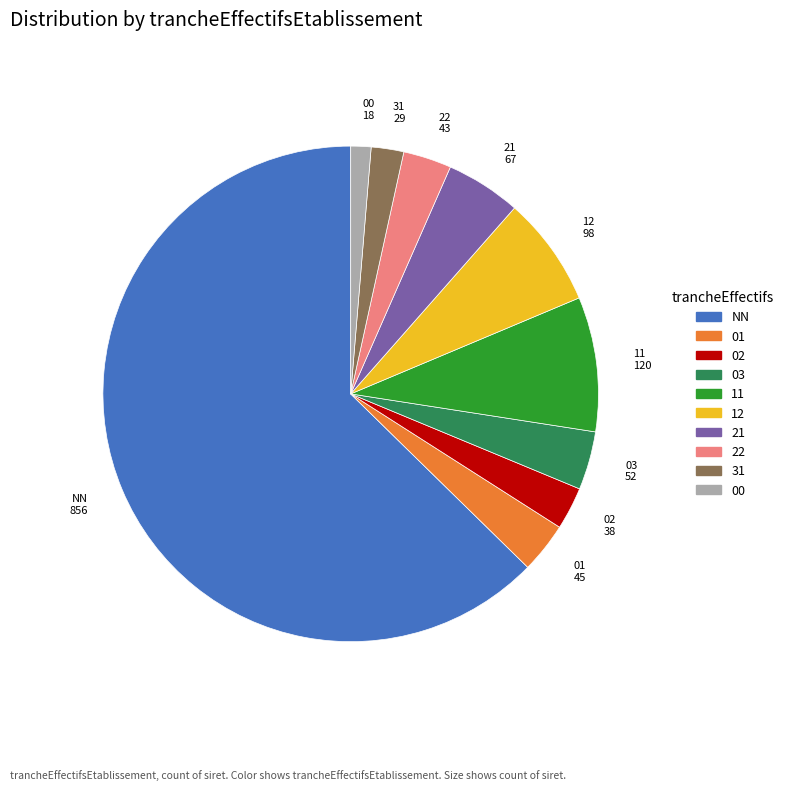

Combined, do 00 and 31 account for over 50%?

No